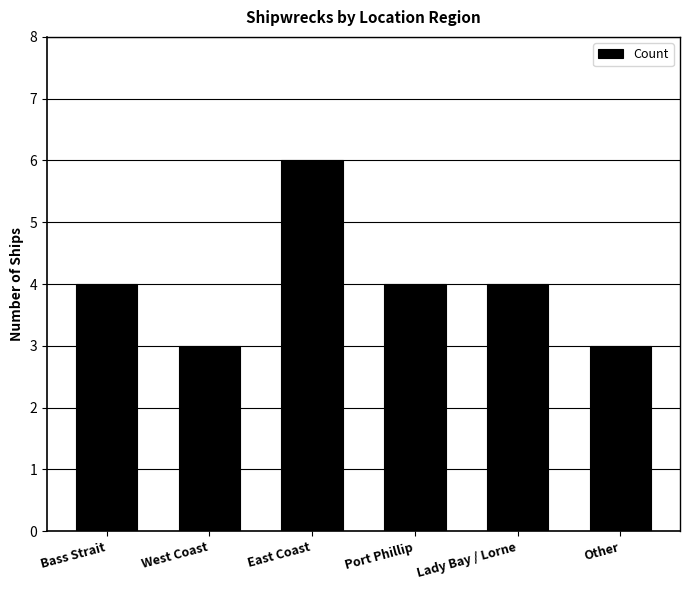

Between Port Phillip and East Coast, which is larger?

East Coast